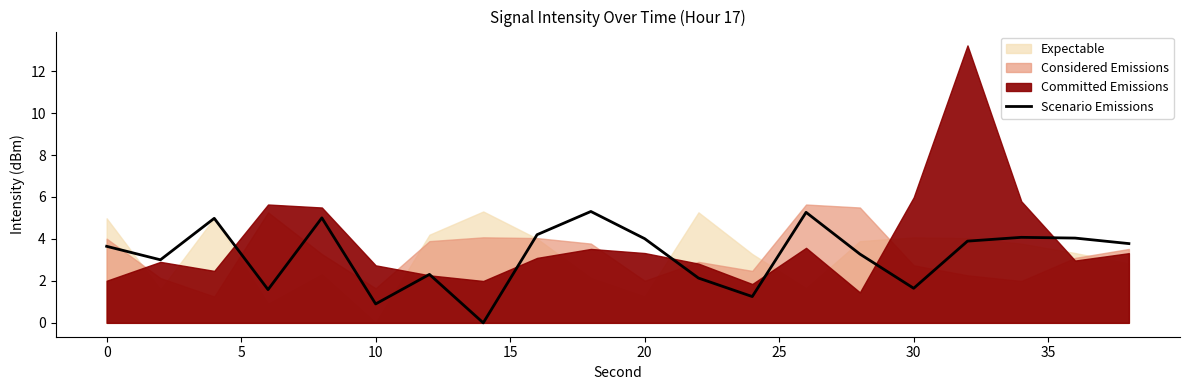

The value of Scenario Emissions at 20 is 4.0. True or false?

True